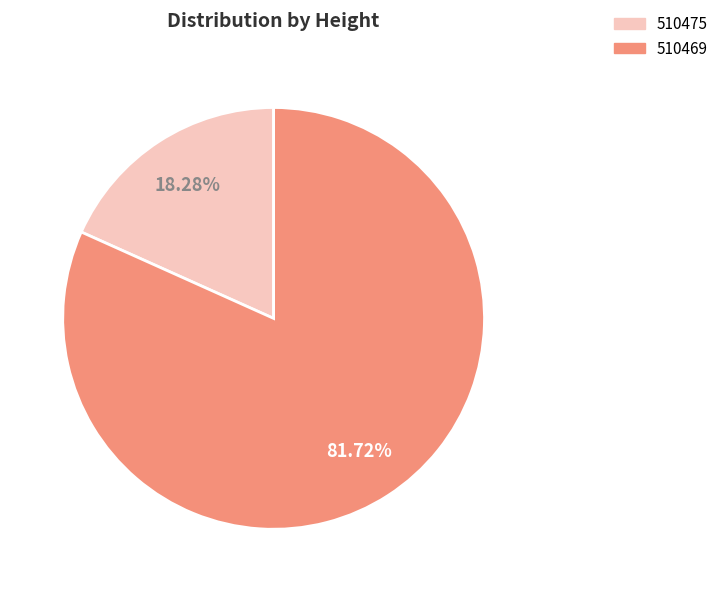

Does 510475 account for over 50% of the chart?

No